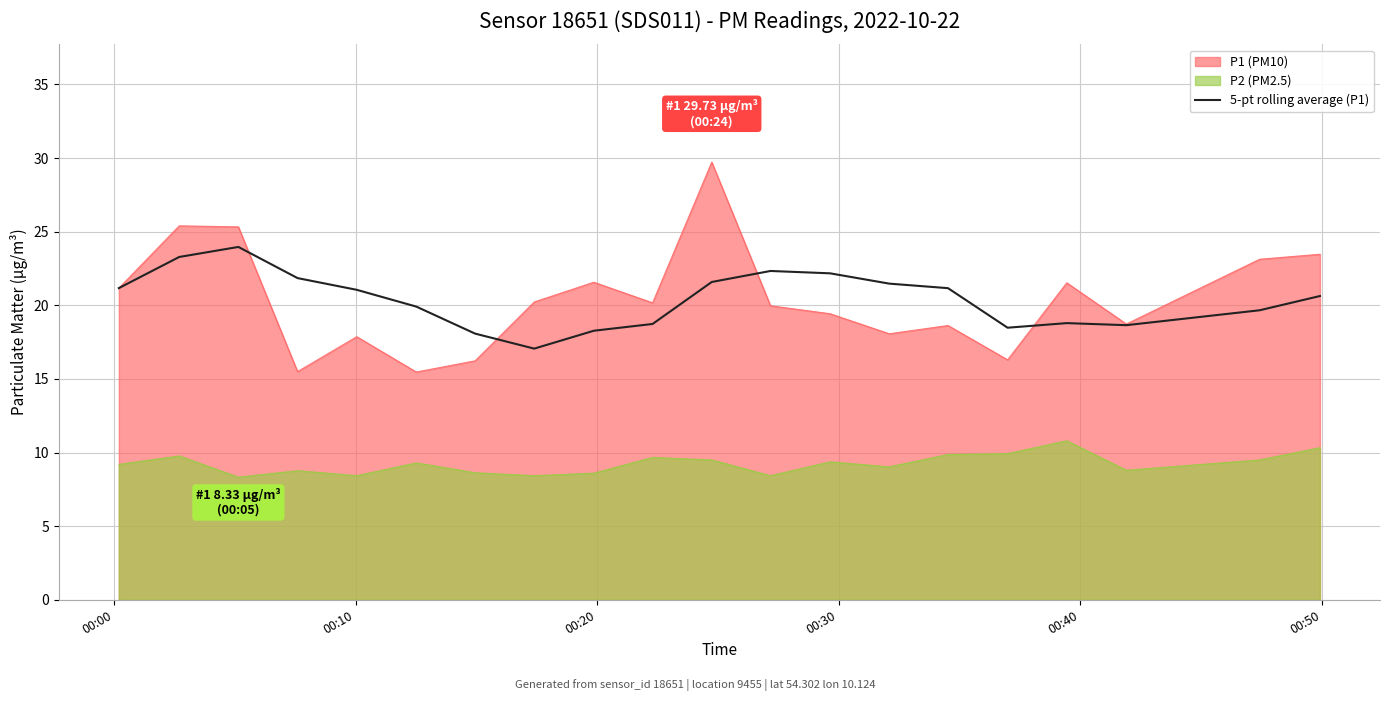

How many distinct data groups are displayed?

3